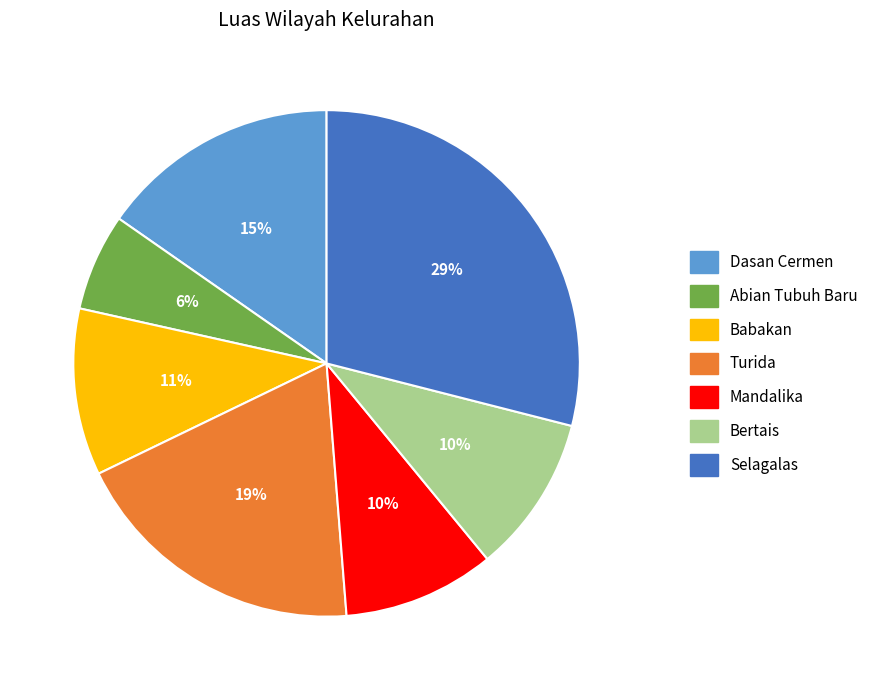

Between Bertais and Turida, which is larger?

Turida